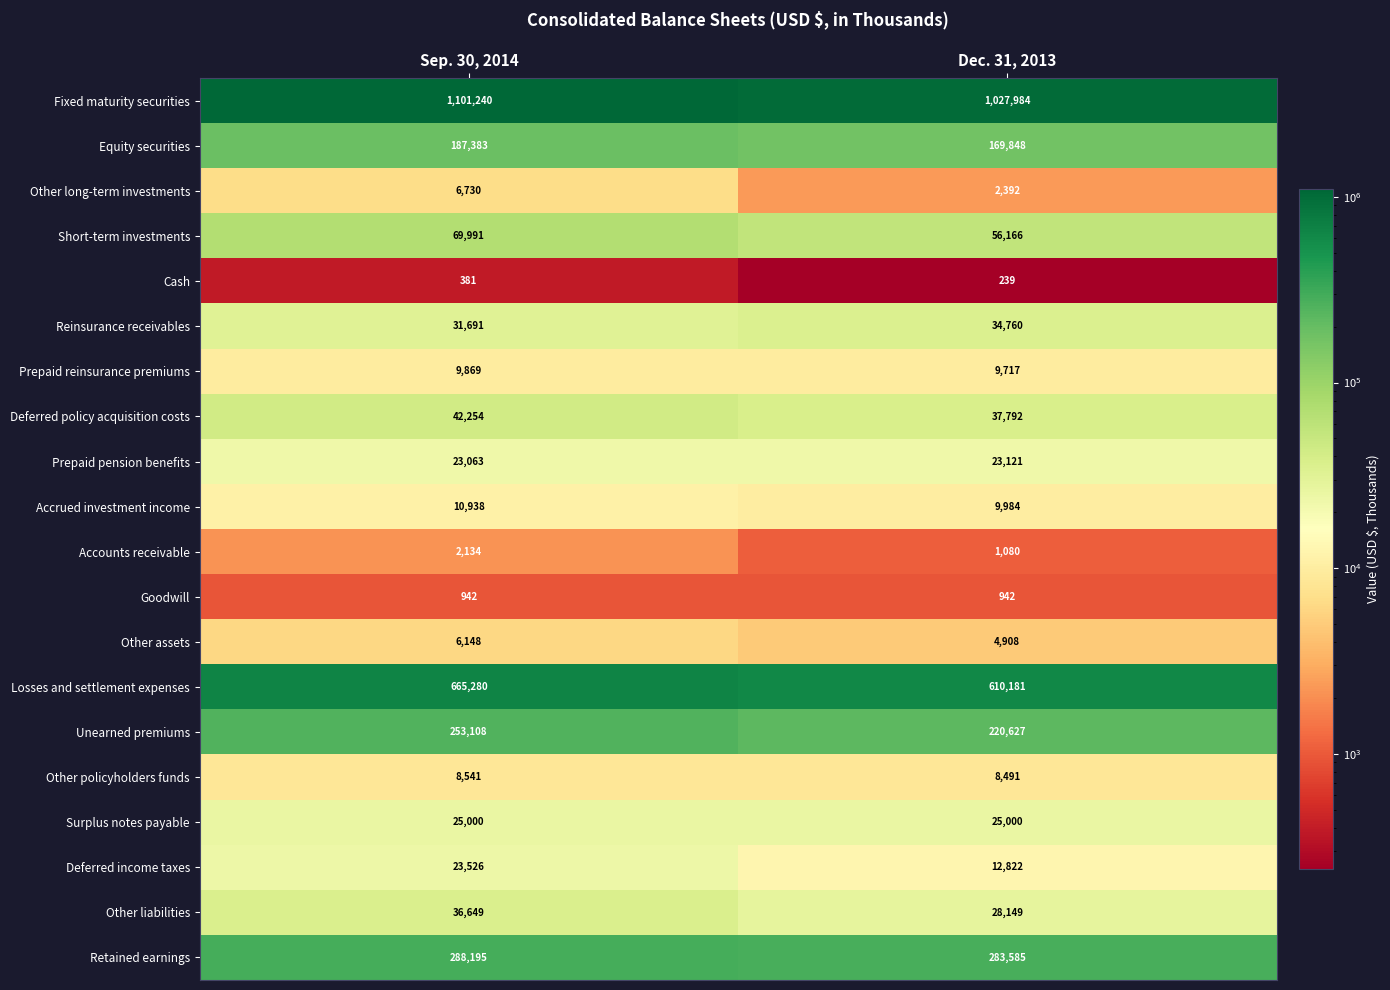

Which series changed the most between Sep. 30, 2014 and Dec. 31, 2013?

Fixed maturity securities